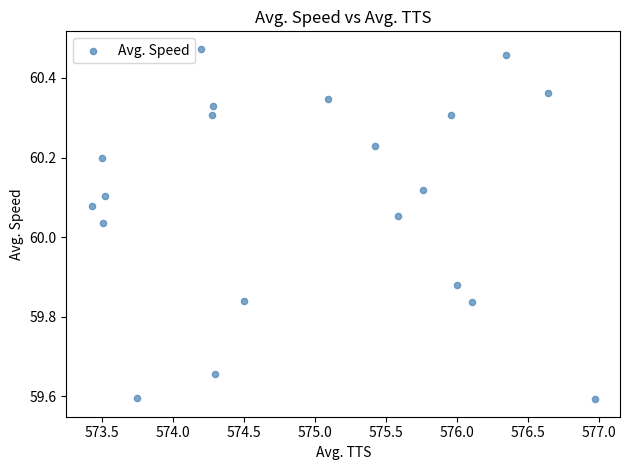

What is the range of X values (max minus min)?

3.5